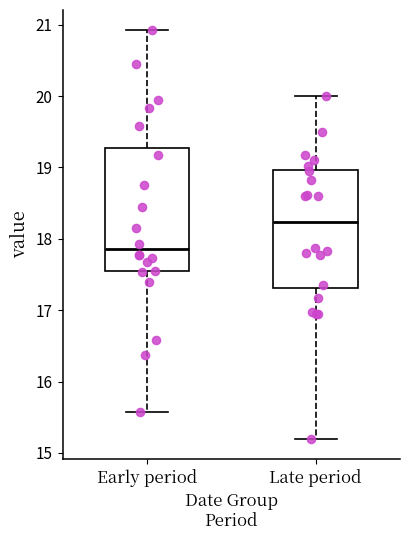

Where does the median line of the box for Early period sit on the y-axis? The values are not printed on the chart, so give them approximately, as read against the axis.

17.9